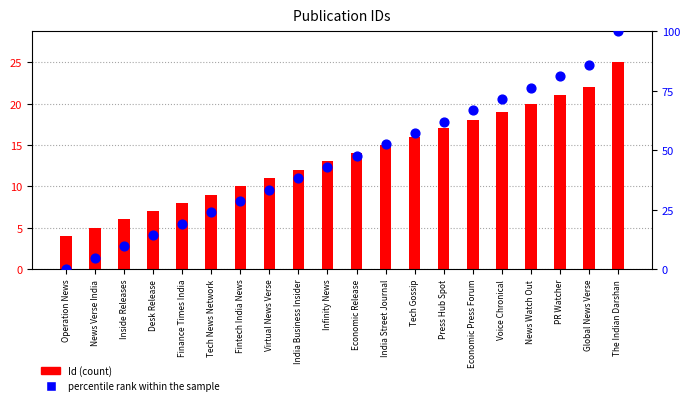

At which category is the sum across all series the highest?

The Indian Darshan